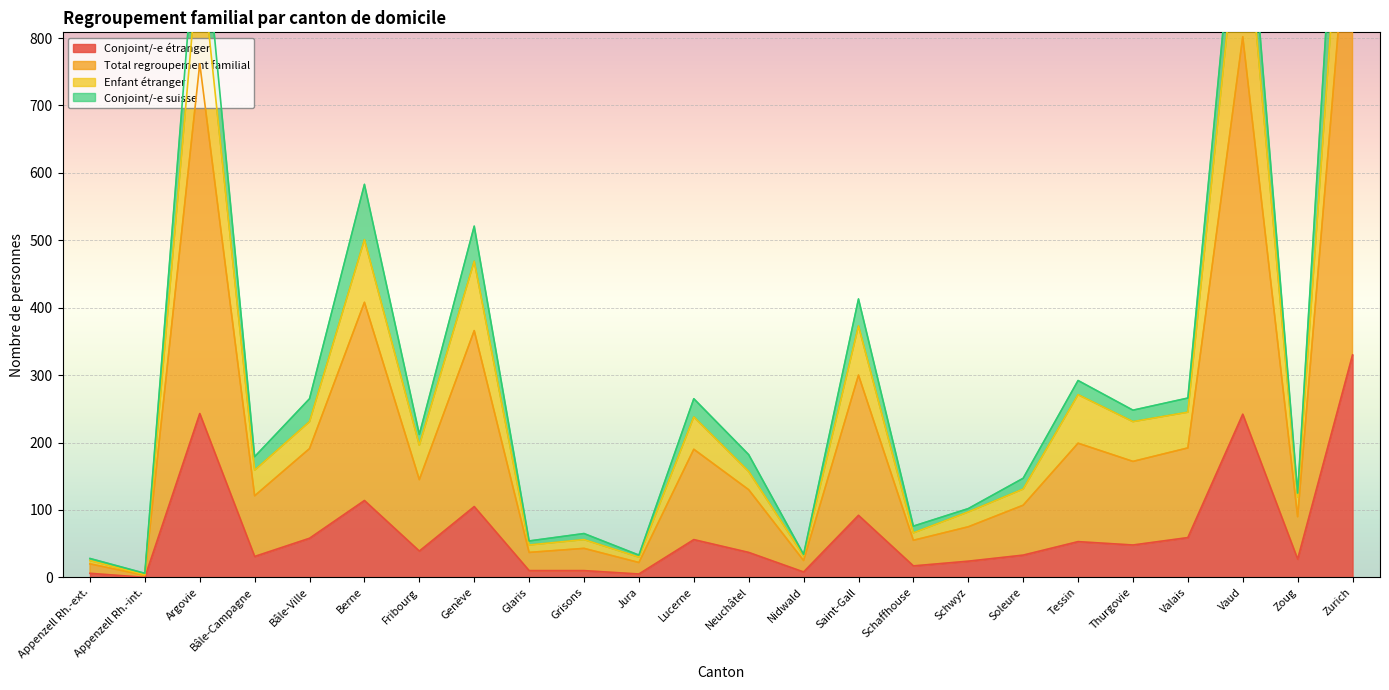

Which series changed the most between Bâle-Campagne and Nidwald?

Total regroupement familial